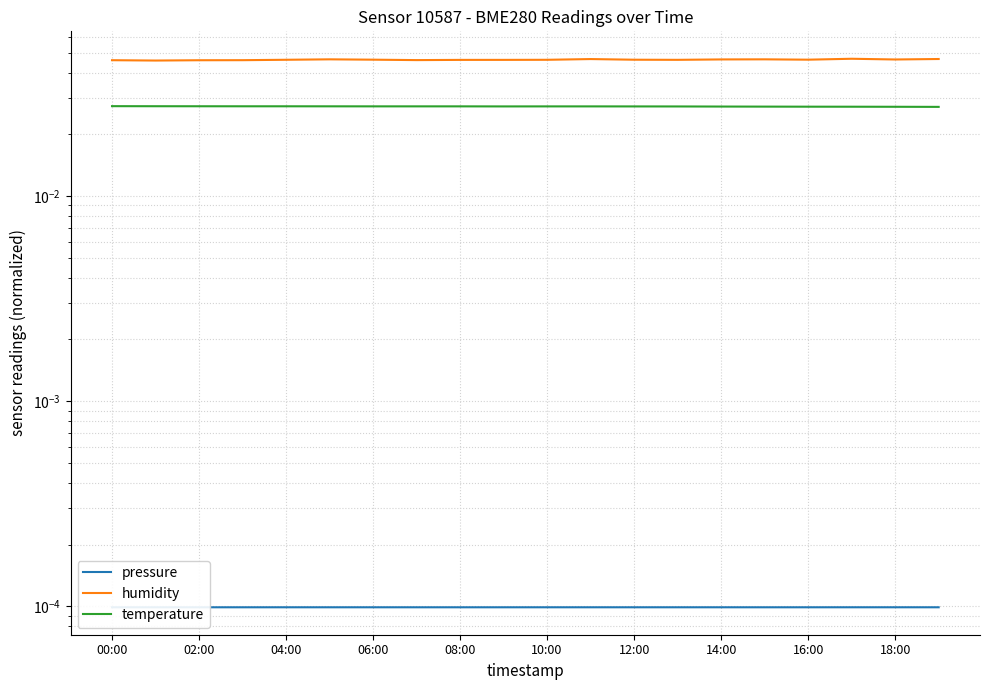

Rank the series at 10:00 from lowest to highest value.

pressure, temperature, humidity